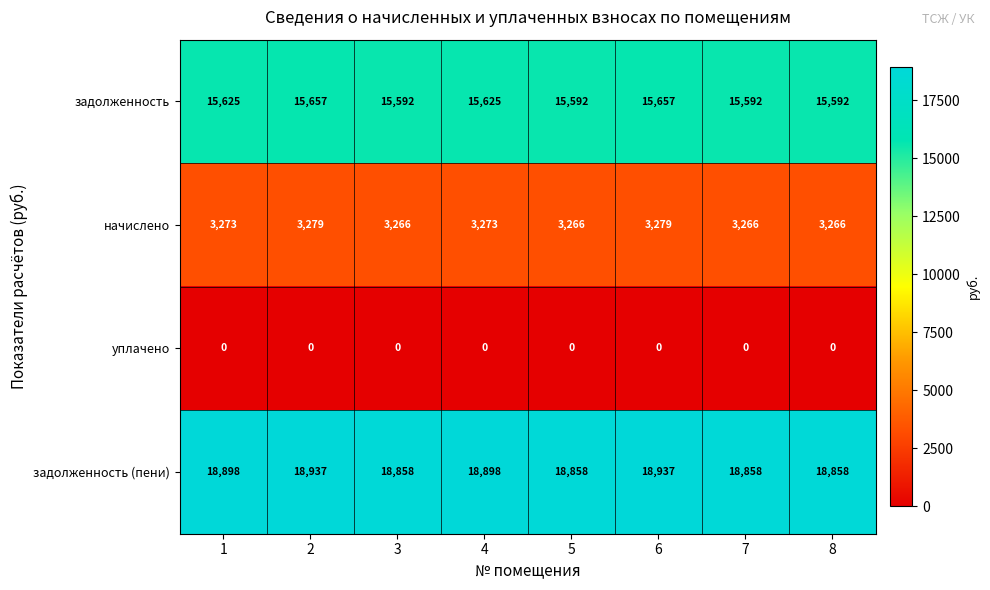

What value does the начислено series have at 2?

3279